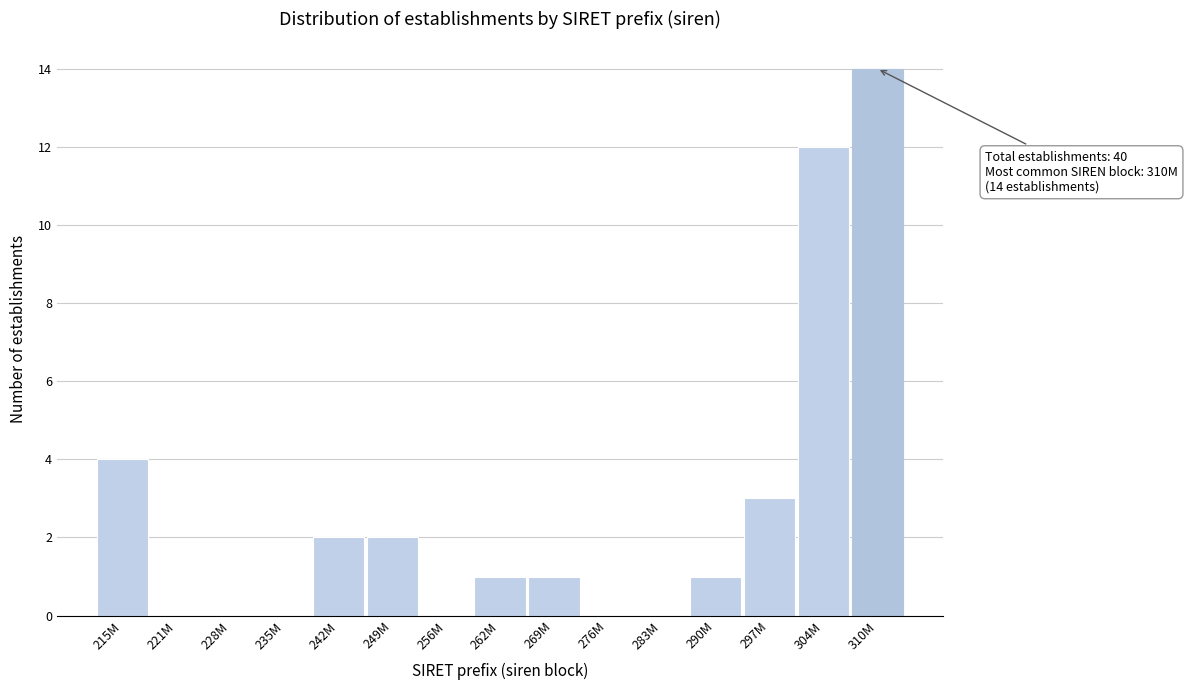

Reading left to right, list all the values displayed in this chart.

215M=4	221M=0	228M=0	235M=0	242M=2	249M=2	256M=0	262M=1	269M=1	276M=0	283M=0	290M=1	297M=3	304M=12	310M=14